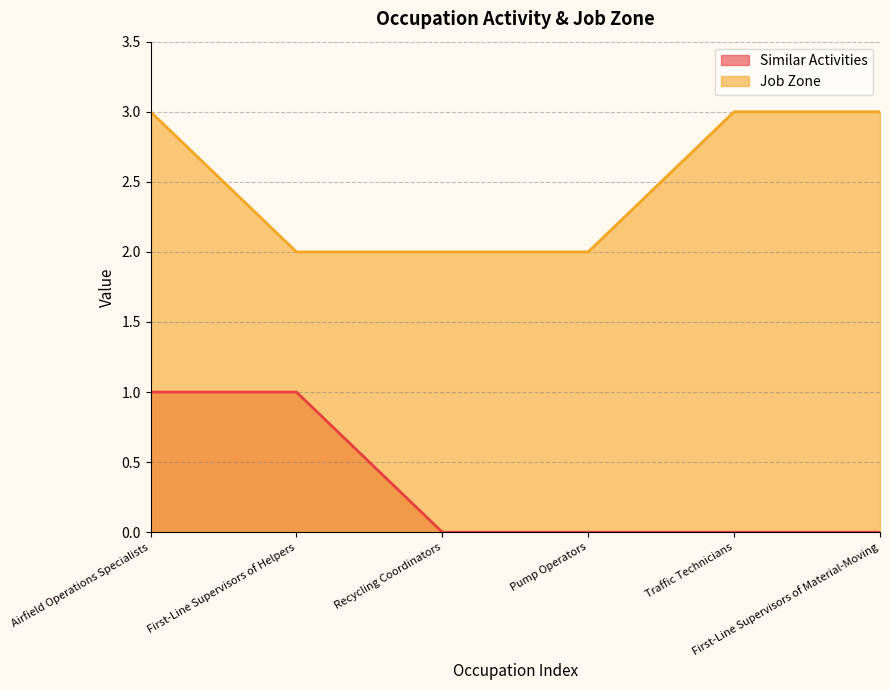

True or false: Similar Activities has more than 1 points higher than both neighbors.

False